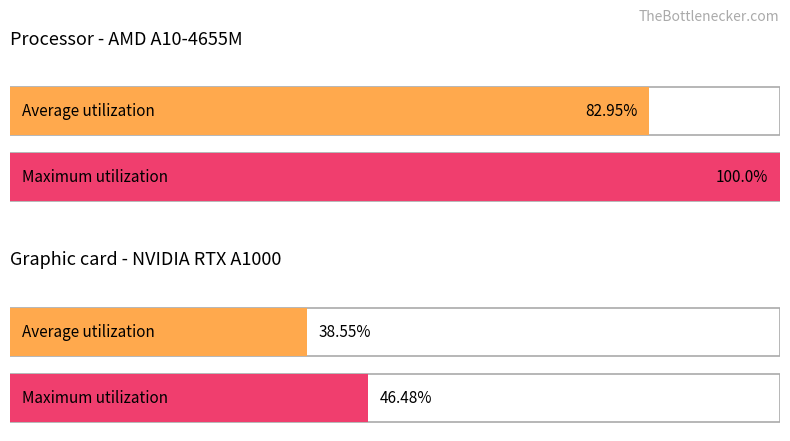

How many distinct data groups are displayed?

2